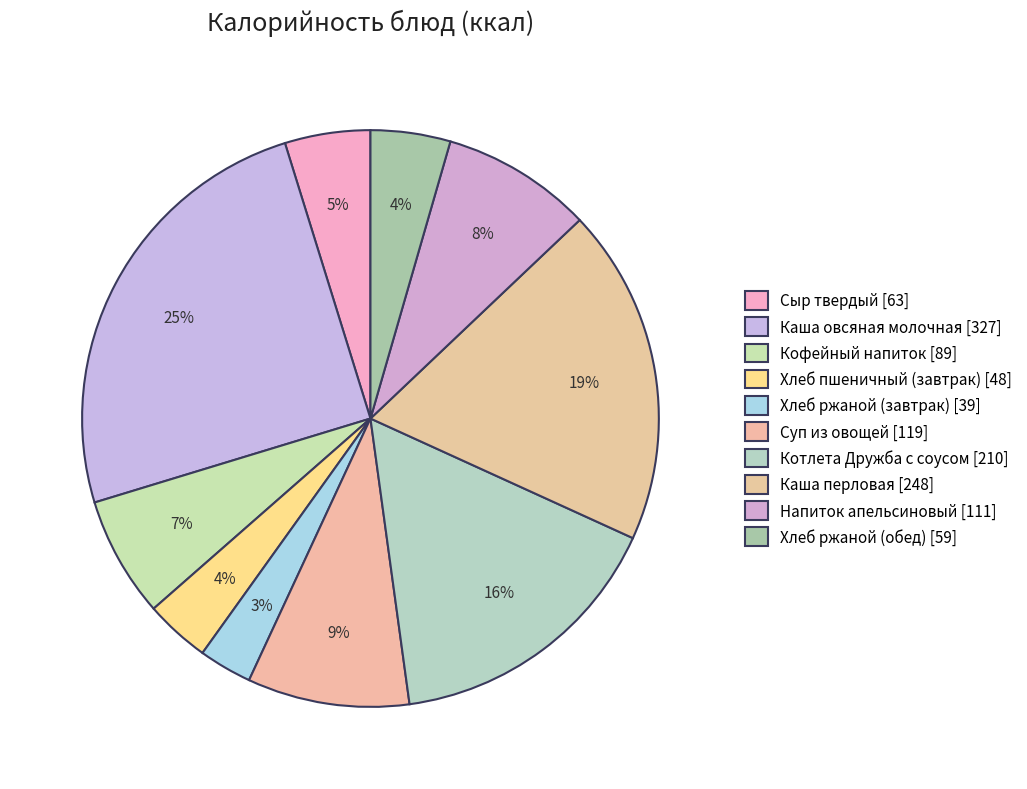

How many slices are in this pie chart?

10